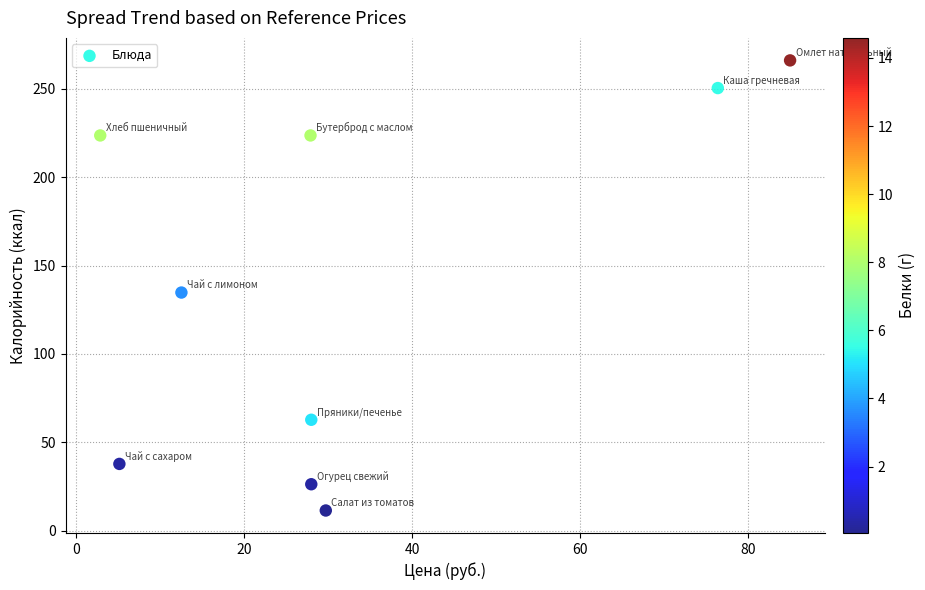

What Y value in the scatter plot is closest to 138?

134.8